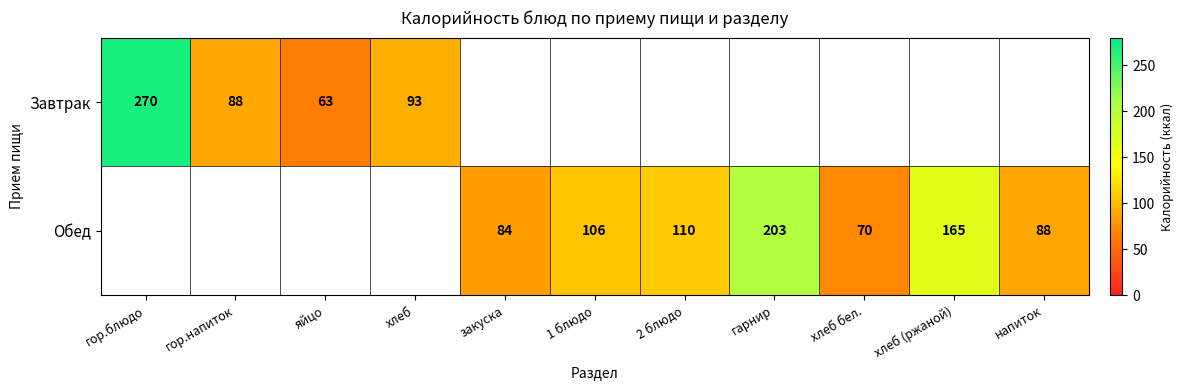

Between хлеб бел. and напиток, which is larger?

напиток